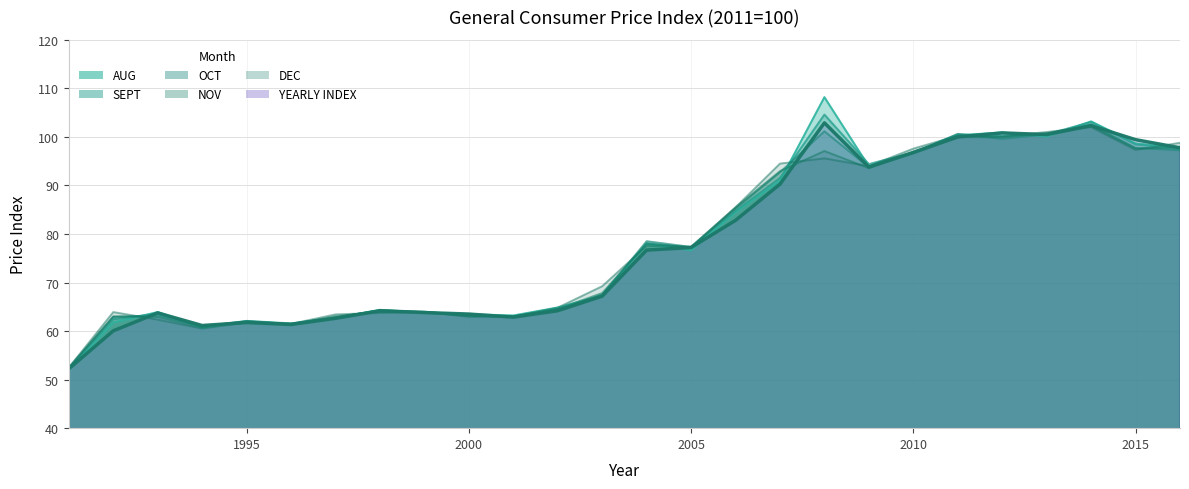

In AUG, how many points are lower than both neighbors (excluding endpoints)?

6